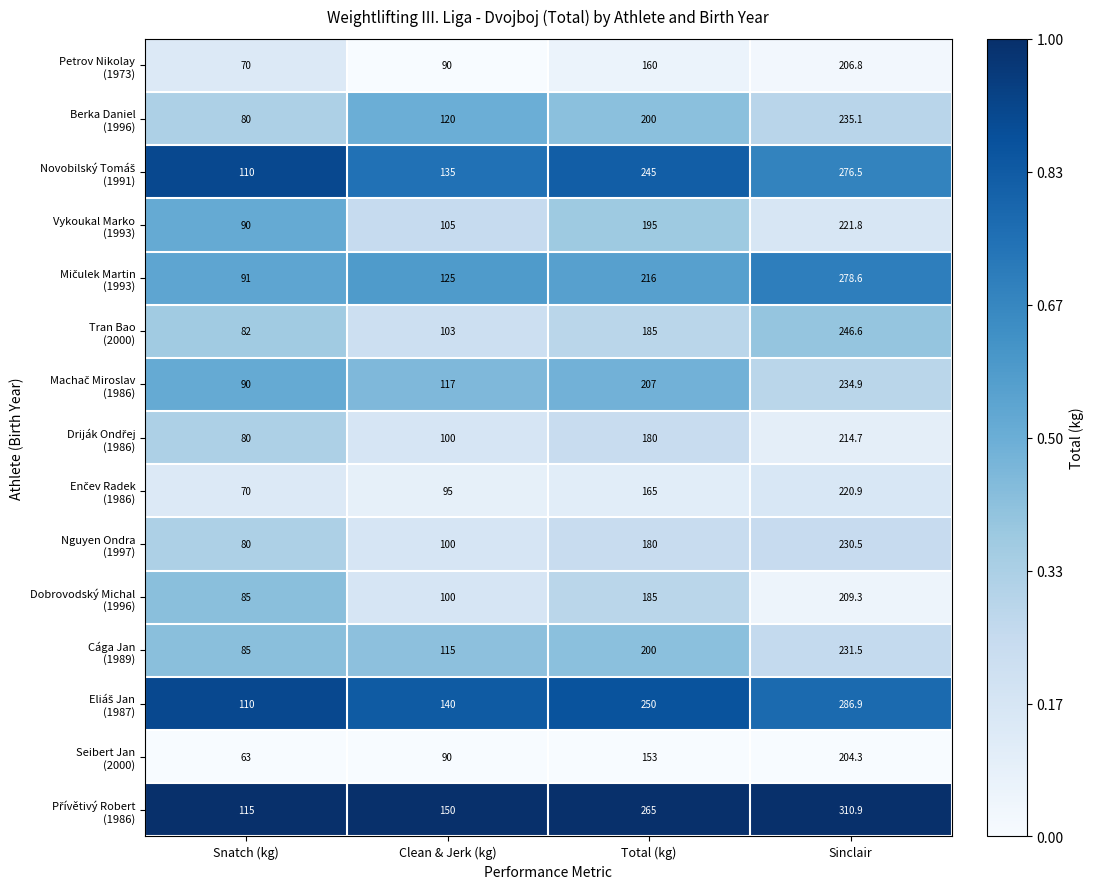

At how many categories does at least one series exceed 135?

3